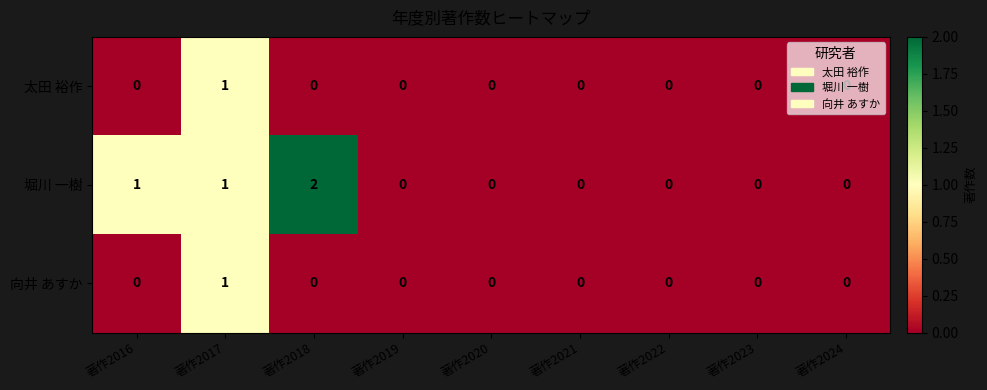

Count the 堀川 一樹 values in the range 0 to 1.

8